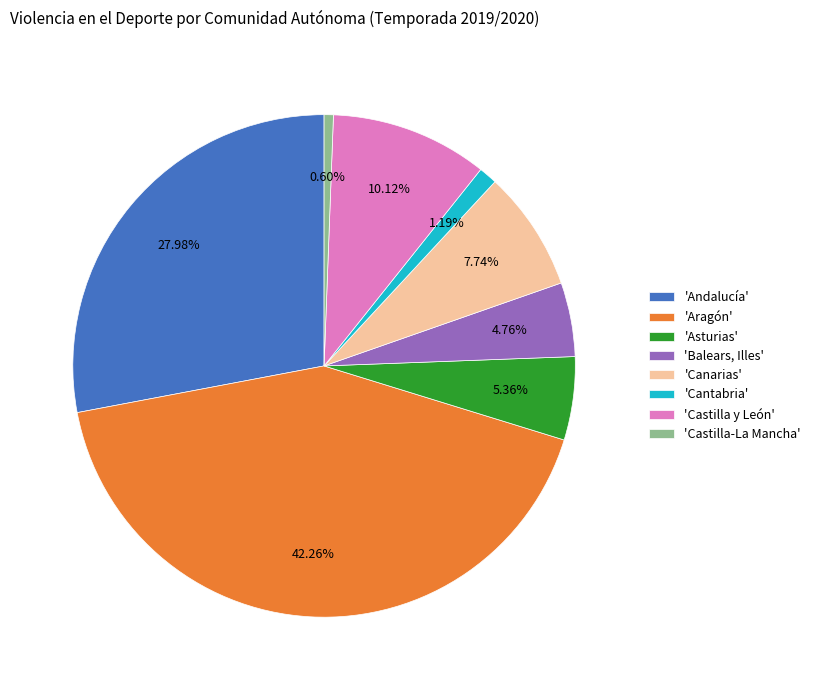

What is the smallest slice in the pie chart?

'Castilla-La Mancha'